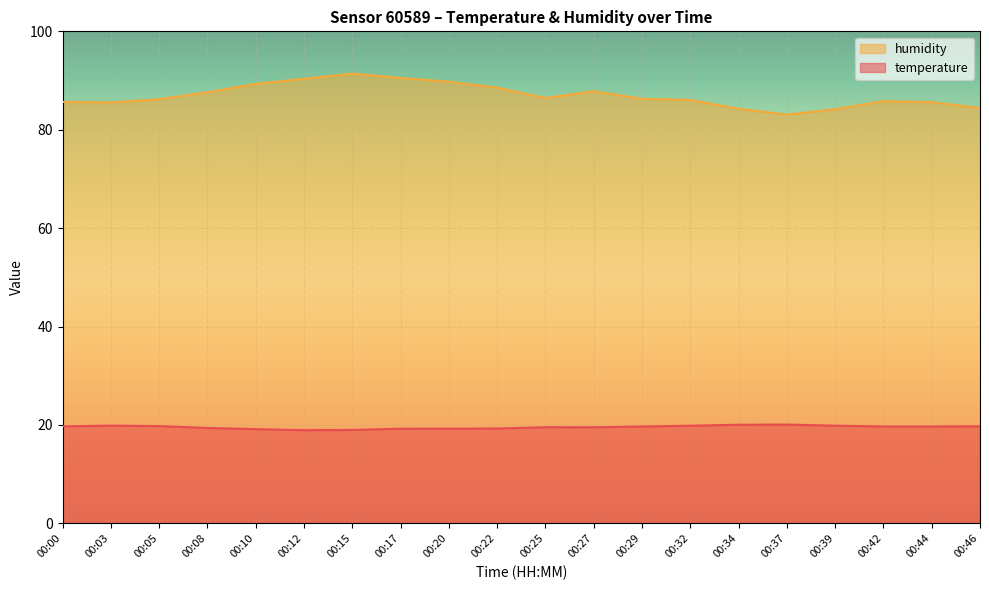

Which series has the largest total across all categories?

humidity